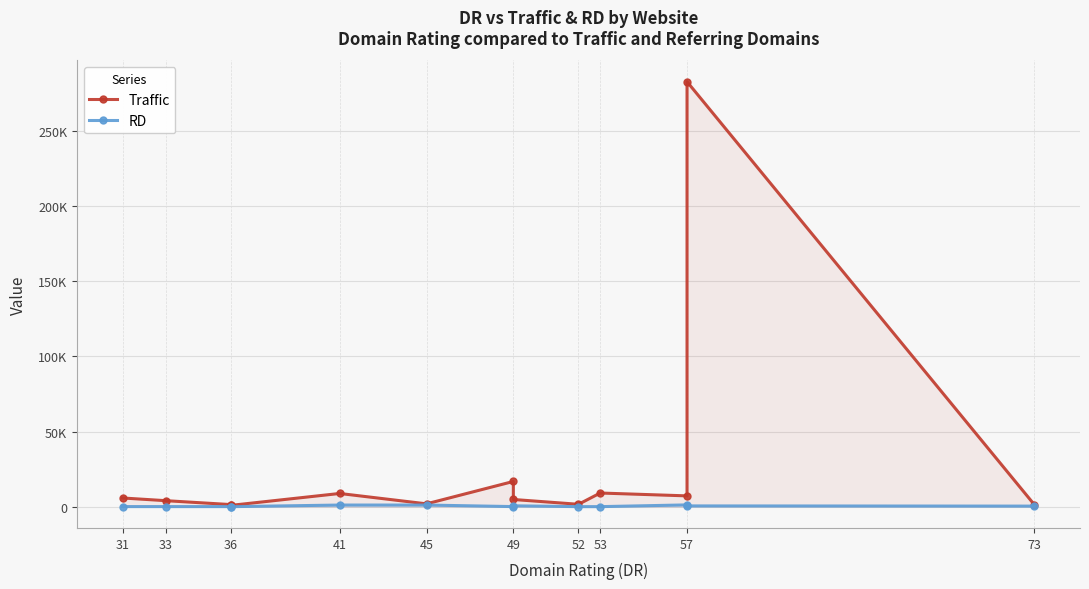

What is the total value across all series at 53?

9138